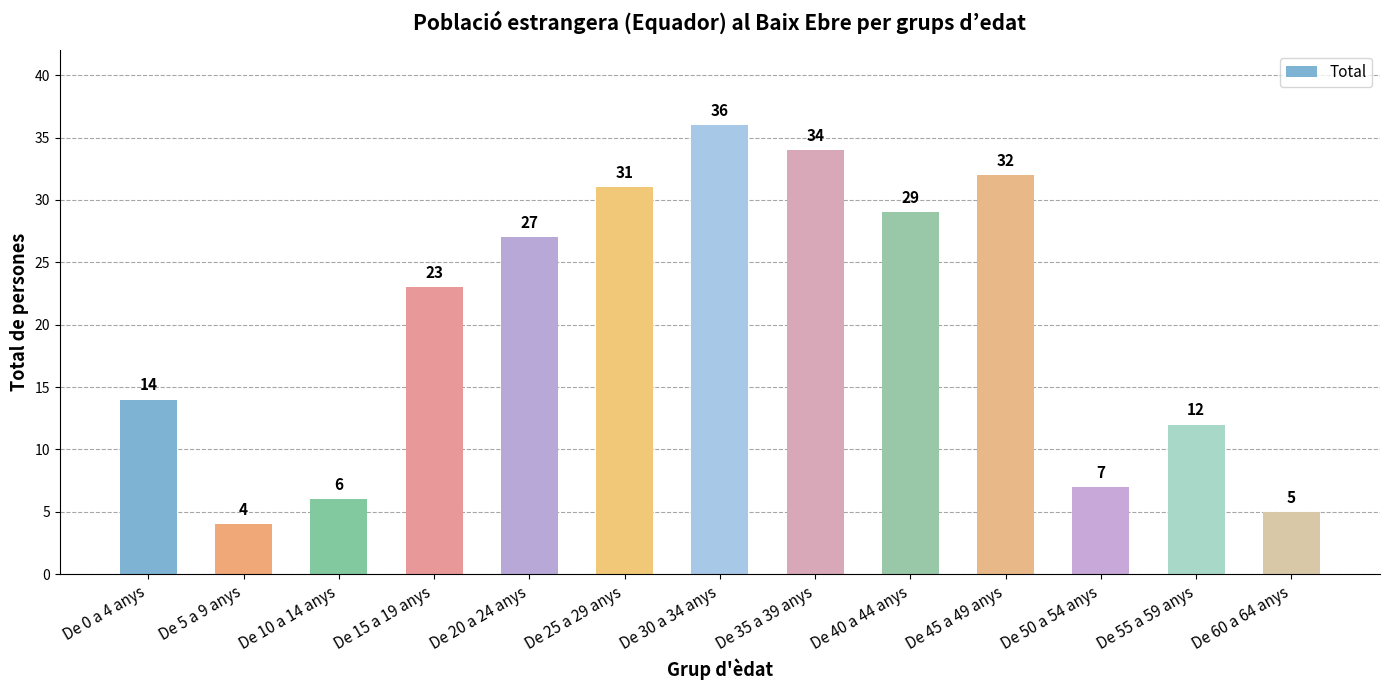

Reading left to right, what are all the values shown in this chart?

De 0 a 4 anys=14	De 5 a 9 anys=4	De 10 a 14 anys=6	De 15 a 19 anys=23	De 20 a 24 anys=27	De 25 a 29 anys=31	De 30 a 34 anys=36	De 35 a 39 anys=34	De 40 a 44 anys=29	De 45 a 49 anys=32	De 50 a 54 anys=7	De 55 a 59 anys=12	De 60 a 64 anys=5